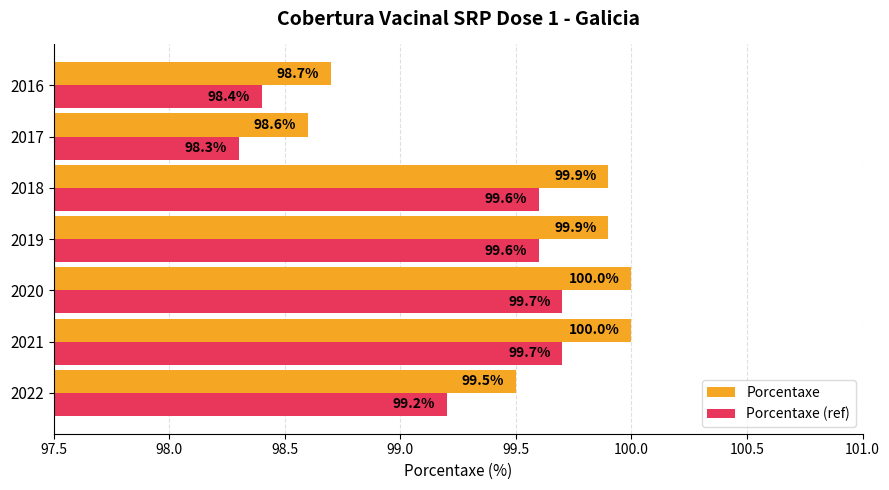

What is the lowest value of the Porcentaxe series?

98.6